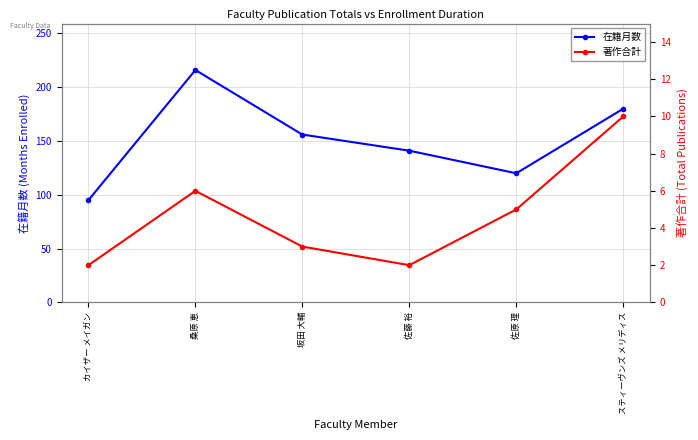

Reading left to right, list all the values displayed in this chart.

在籍月数: 95	216	156	141	120	180
著作合計: 2	6	3	2	5	10